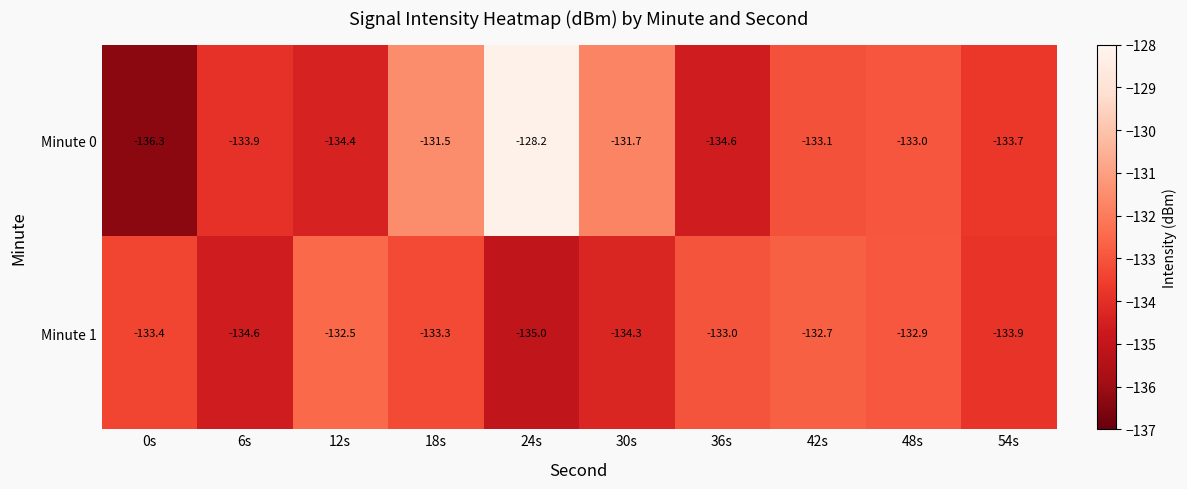

At 30s, list the series in order from largest to smallest.

Minute 0, Minute 1